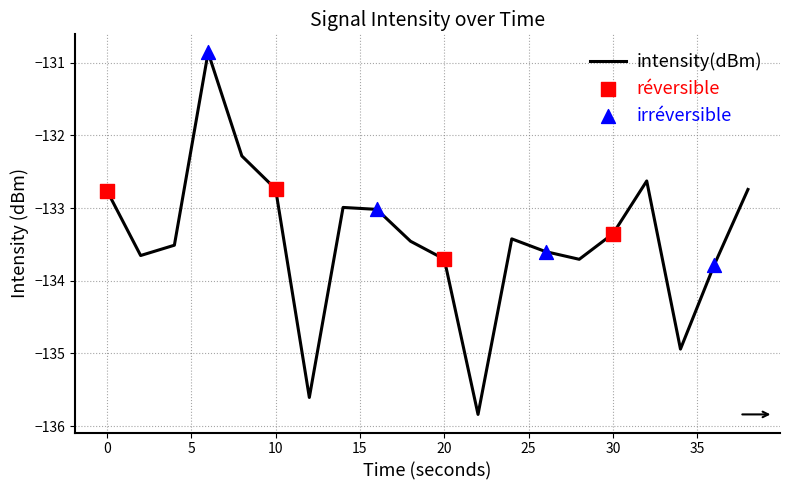

What is the difference between the maximum and minimum values?

5.0